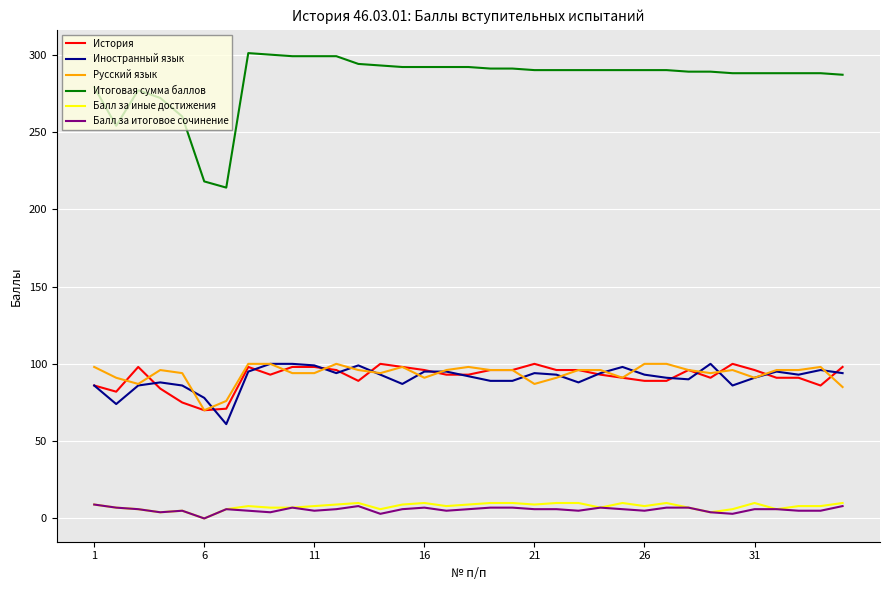

Which series has the largest total across all categories?

Итоговая сумма баллов